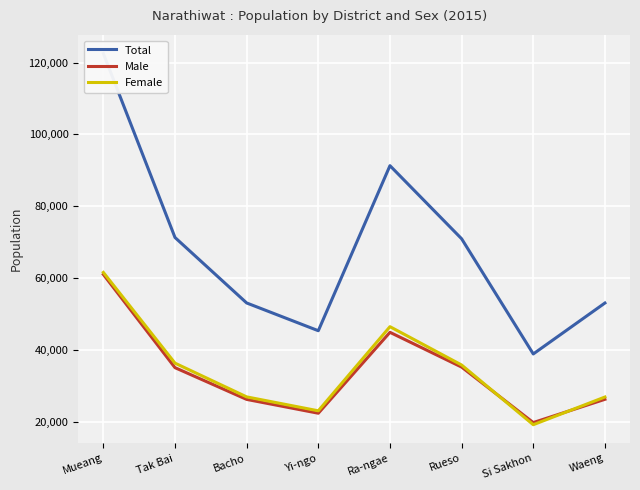

What are all the series names shown in the legend?

Total, Male, Female